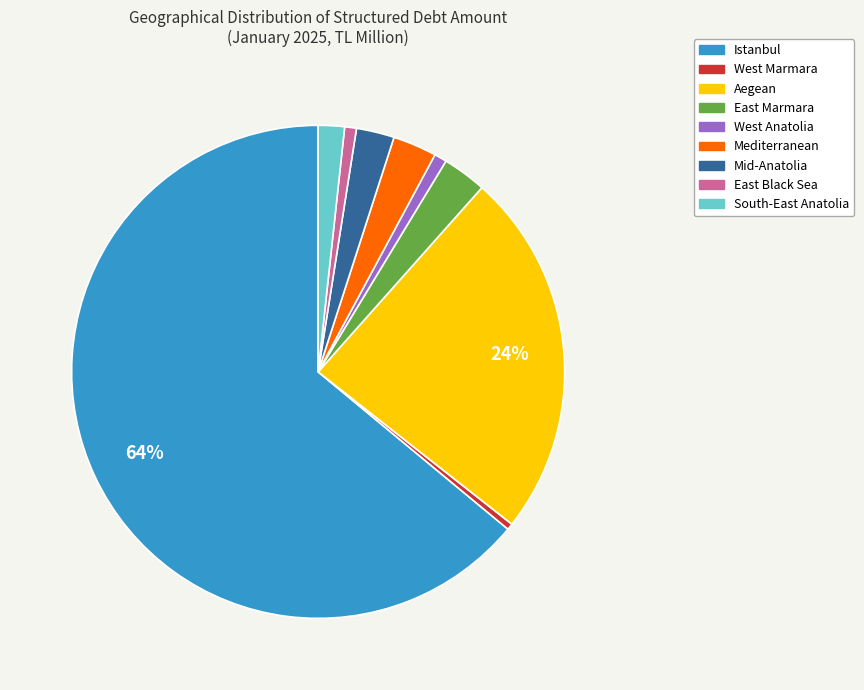

To the nearest percent, what is the difference between the largest and smallest slice percentages?

64%